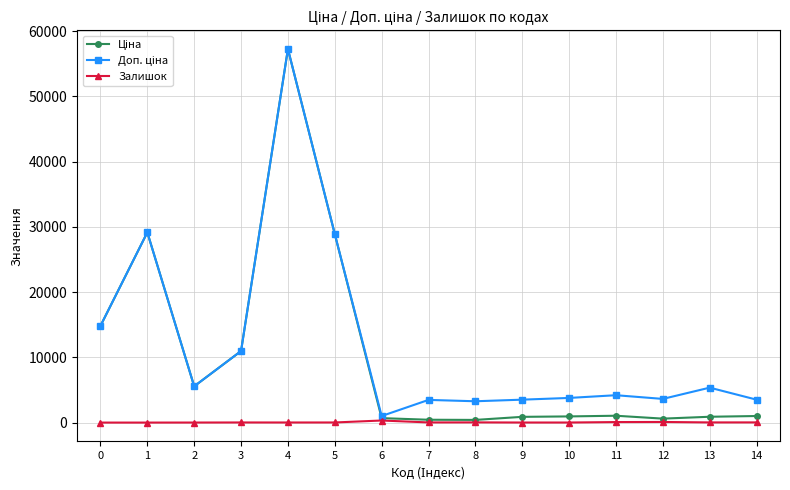

How many interior local valleys does the Ціна series have?

3